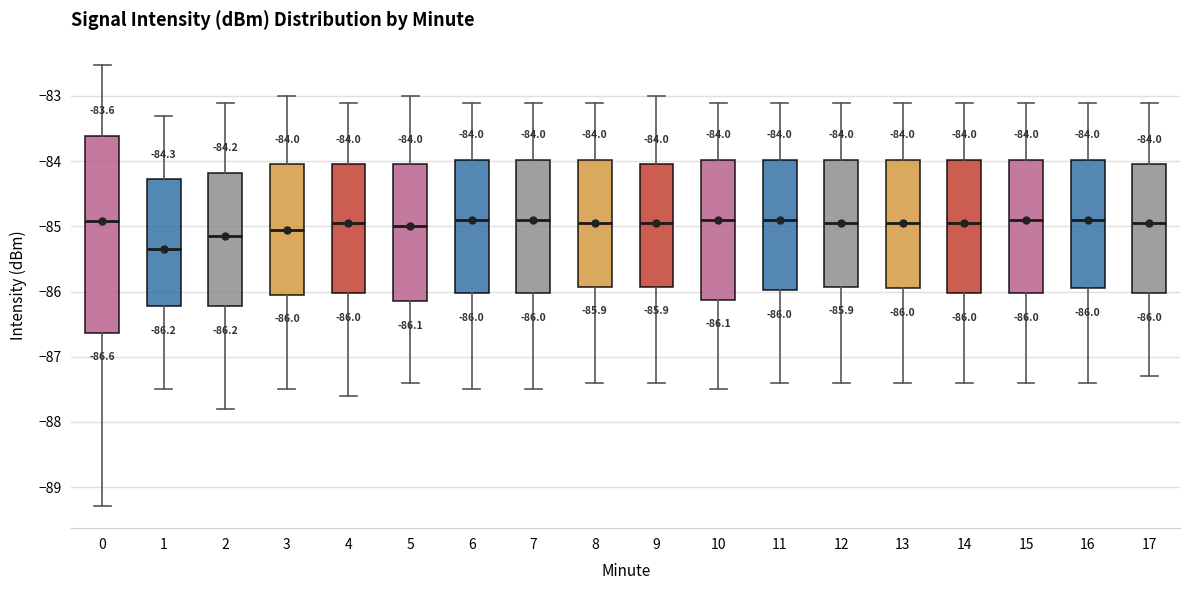

Which box is the tallest, from its lower edge to its upper edge?

0